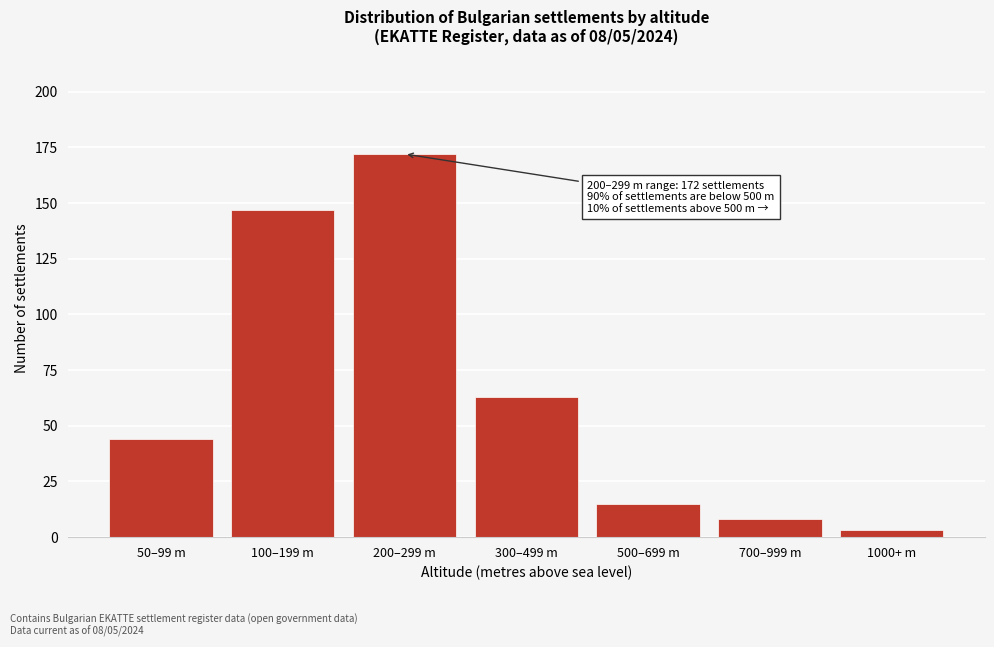

Reading right to left, transcribe all the data shown in this chart.

3	8	15	63	172	147	44